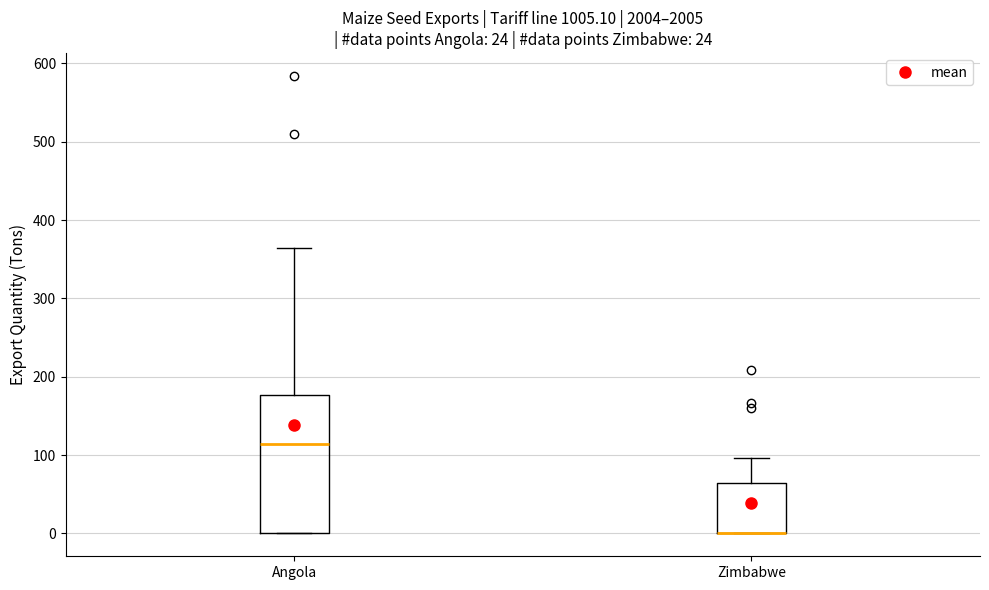

Reading left to right, transcribe this box plot: for each box, give where its median line is, the range the box spans, and where its two whiskers end, as read against the y-axis. The values are not printed on the chart, so give them approximately, as read against the axis.

Angola: median 110, box 0 to 180, whiskers 0 to 370
Zimbabwe: median 0 (drawn on the box's lower edge), box 0 to 60, whiskers 0 to 100